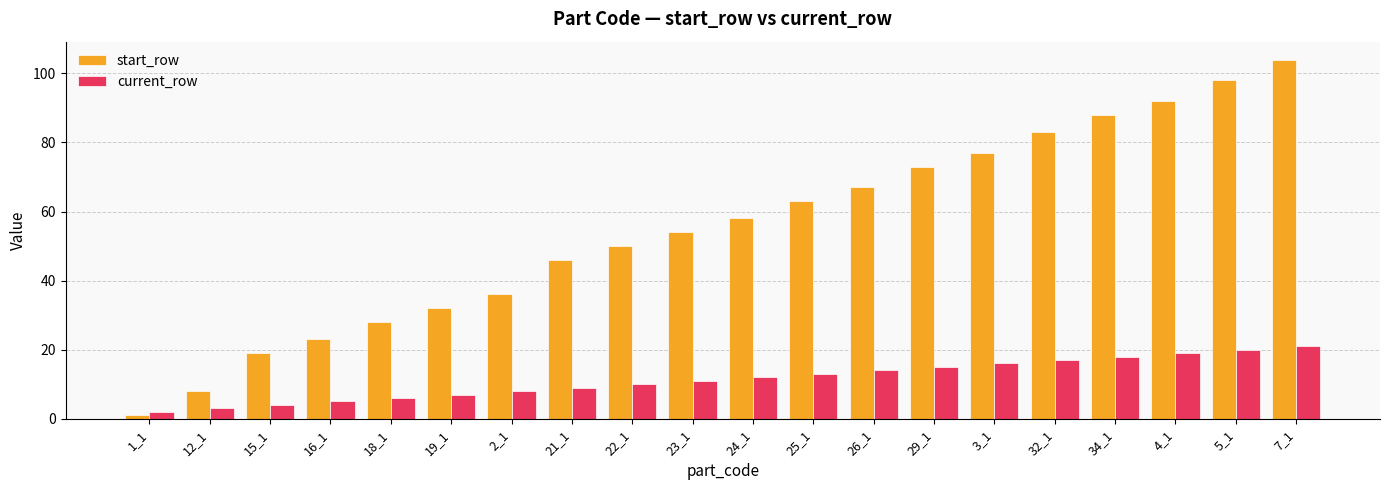

What is the difference between the highest and lowest values at 18_1?

22